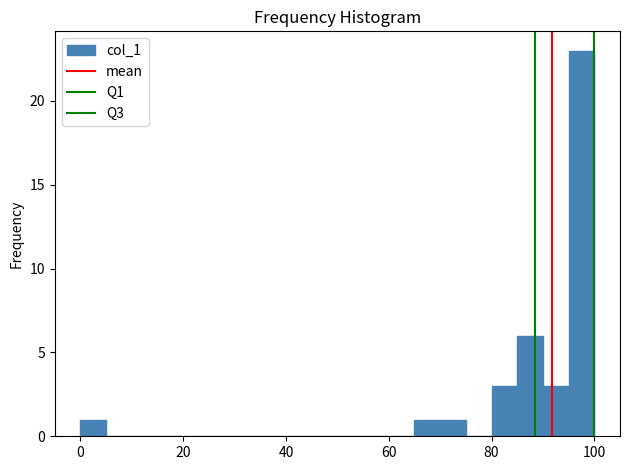

Around what value on the x-axis is the tallest bar? Give the approximate position of its centre, as read against the axis.

98